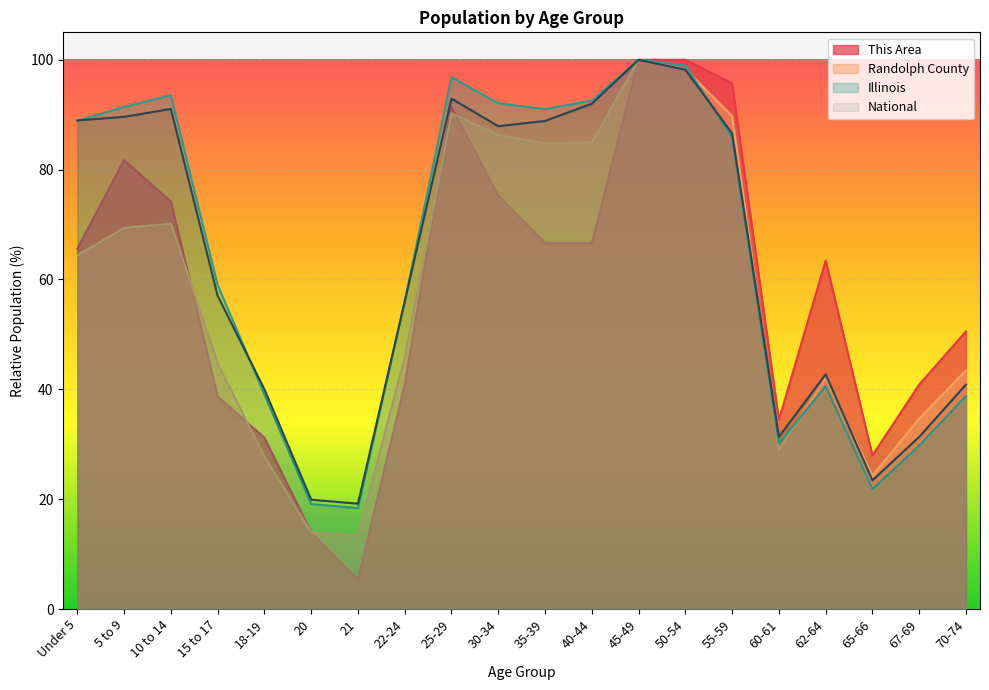

Rank the series at 55-59 from lowest to highest value.

Illinois, National, Randolph County, This Area